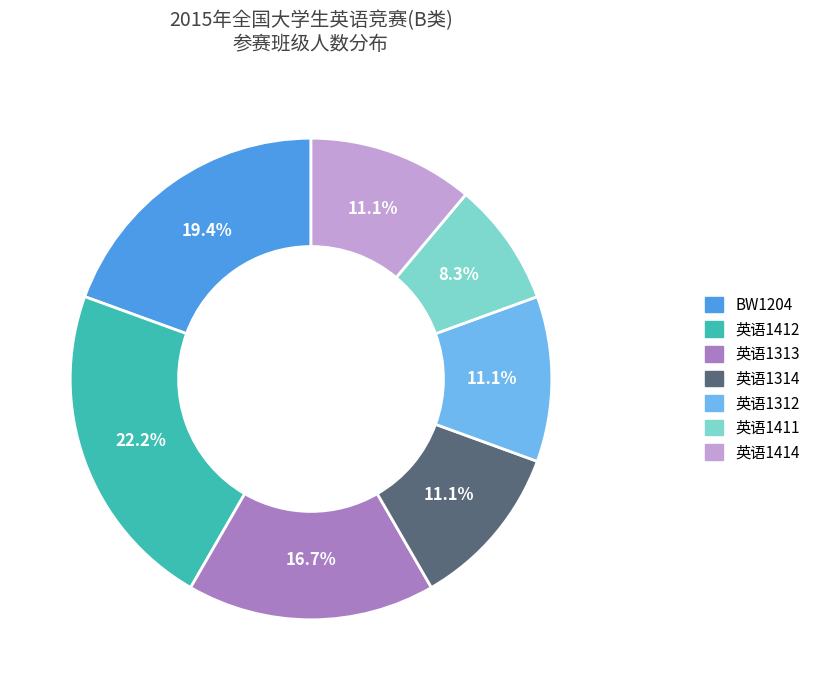

Which has a higher value, 英语1412 or 英语1312?

英语1412